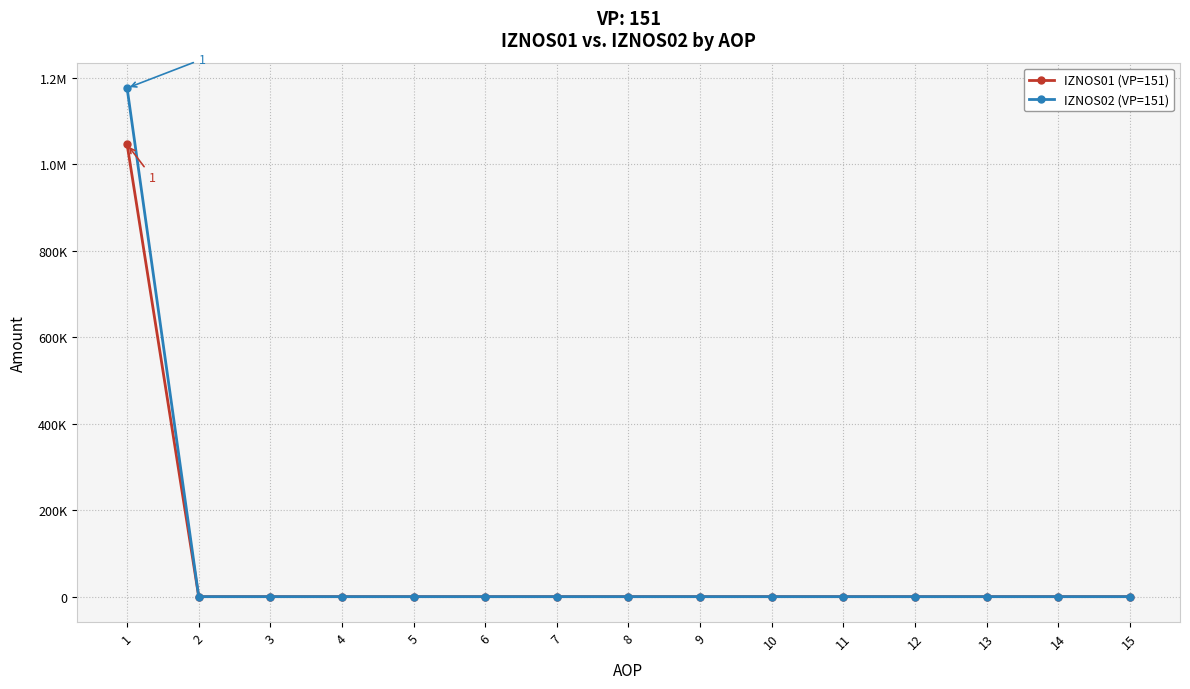

Which category has the lowest value across all series?

2